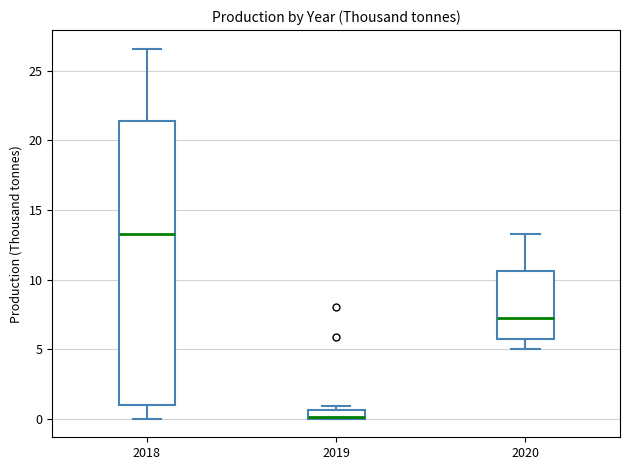

Comparing the boxes themselves (not the whiskers), which one is the tallest?

2018